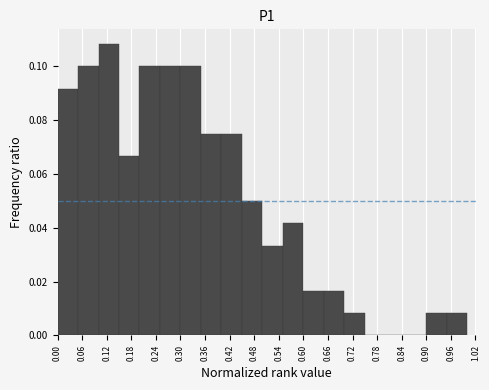

Reading left to right, transcribe this chart: for each bar, give the range it covers on the x-axis and its height. The values are not printed on the chart, so give them approximately, as read against the axis.

0.00 to 0.05: 0.092
0.05 to 0.10: 0.100
0.10 to 0.15: 0.108
0.15 to 0.20: 0.066
0.20 to 0.25: 0.100
0.25 to 0.30: 0.100
0.30 to 0.35: 0.100
0.35 to 0.40: 0.076
0.40 to 0.45: 0.076
0.45 to 0.50: 0.050
0.50 to 0.55: 0.034
0.55 to 0.60: 0.042
0.60 to 0.65: 0.016
0.65 to 0.70: 0.016
0.70 to 0.75: 0.008
0.75 to 0.80: 0
0.80 to 0.85: 0
0.85 to 0.90: 0
0.90 to 0.95: 0.008
0.95 to 1.00: 0.008